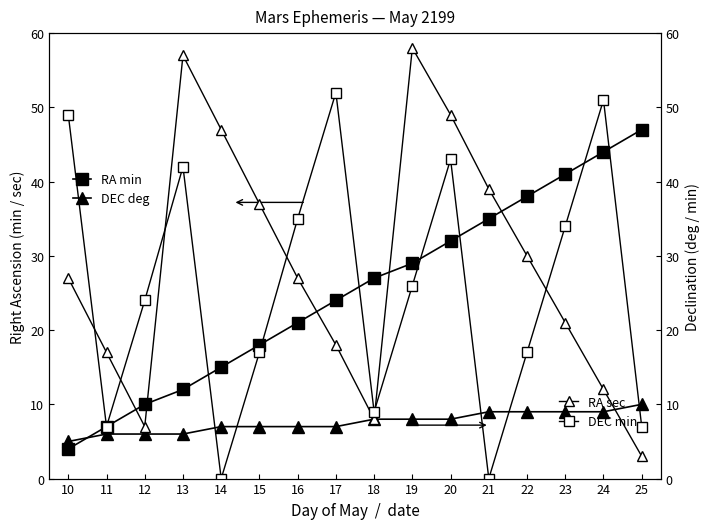

Which category has the highest value in the DEC min series?

17